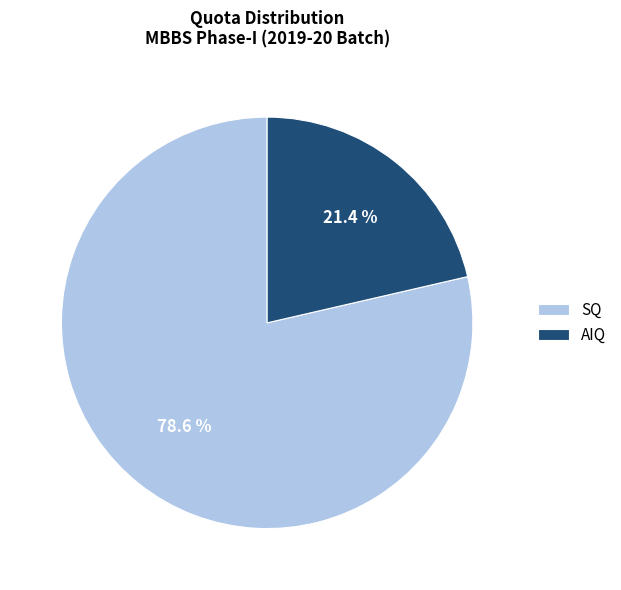

What is the ratio of the value at SQ to the value at AIQ?

3.7